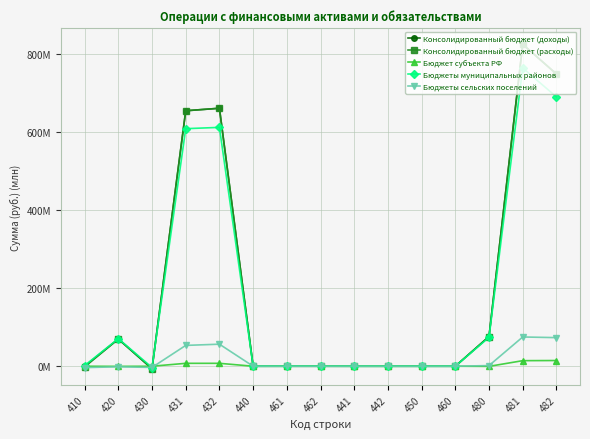

What is the label of the 15th point from the left?

482